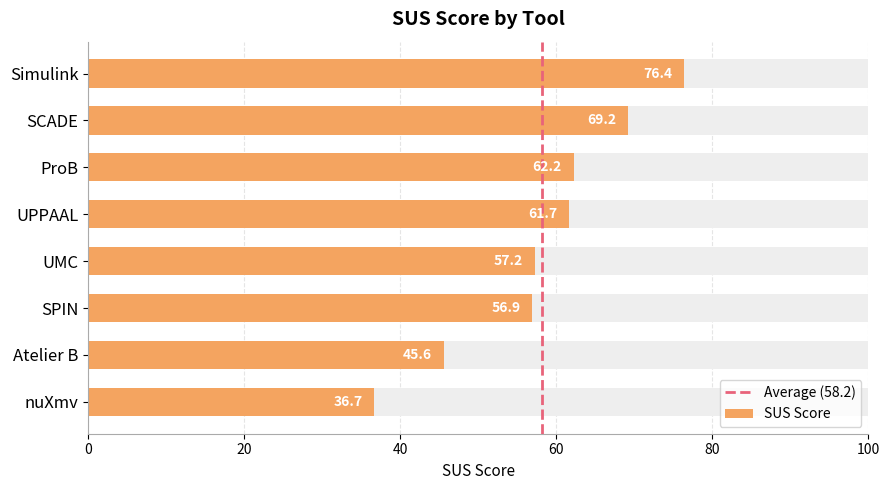

Which has a higher value, UPPAAL or ProB?

ProB